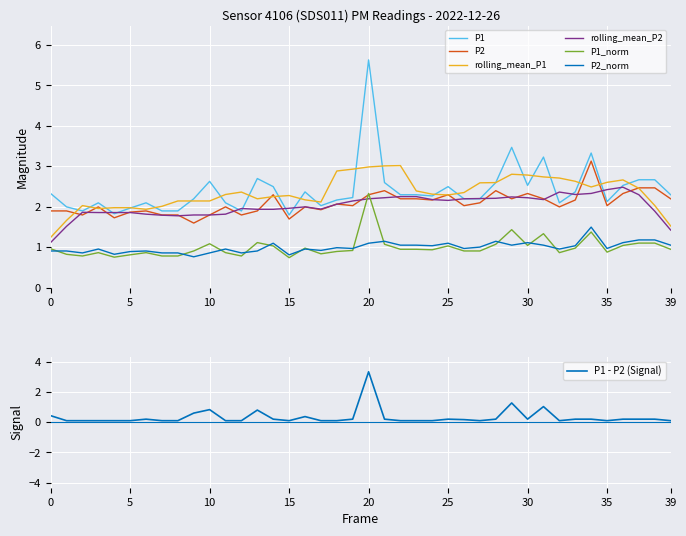

True or false: P1 and P2 cross at least once.

False